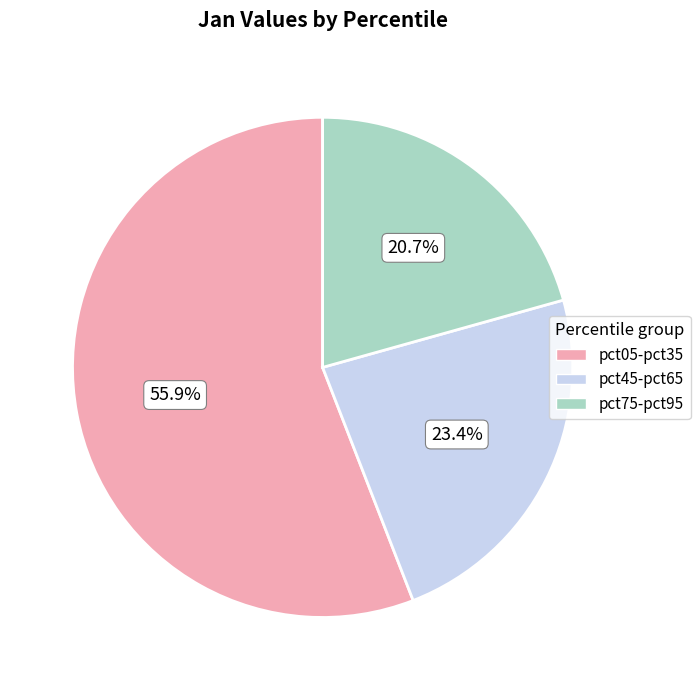

Is pct05-pct35 the majority of the pie?

Yes